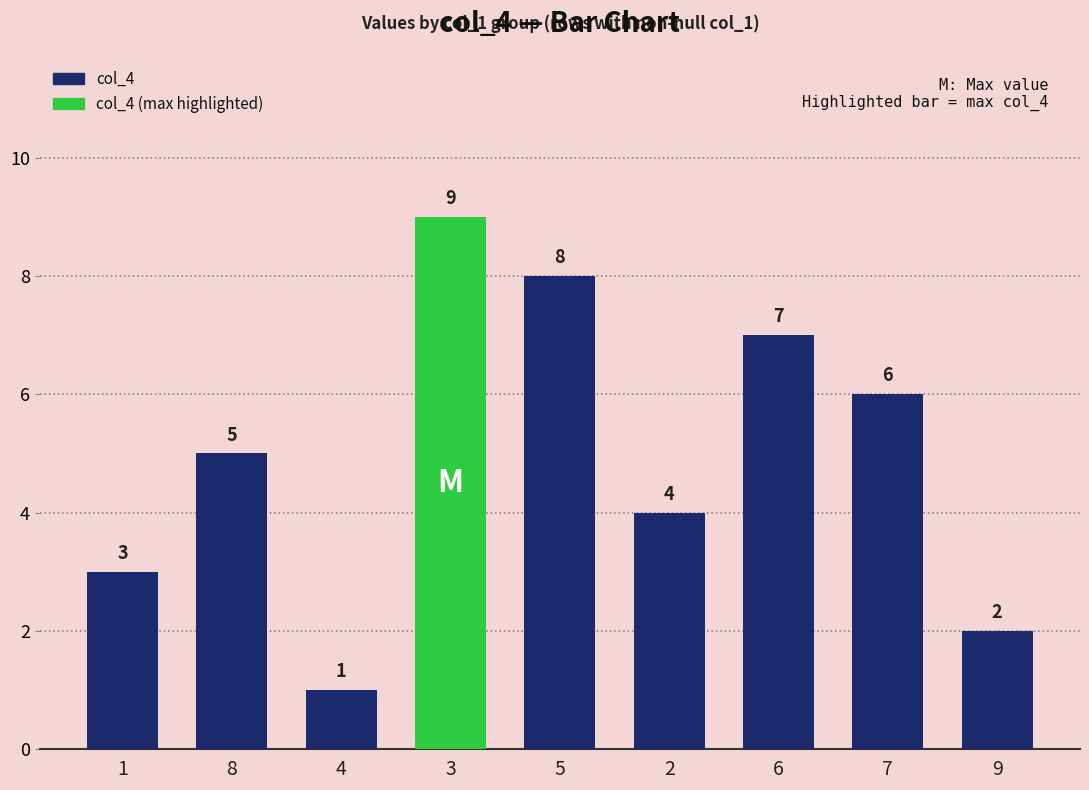

The value at 4 is 0. True or false?

False